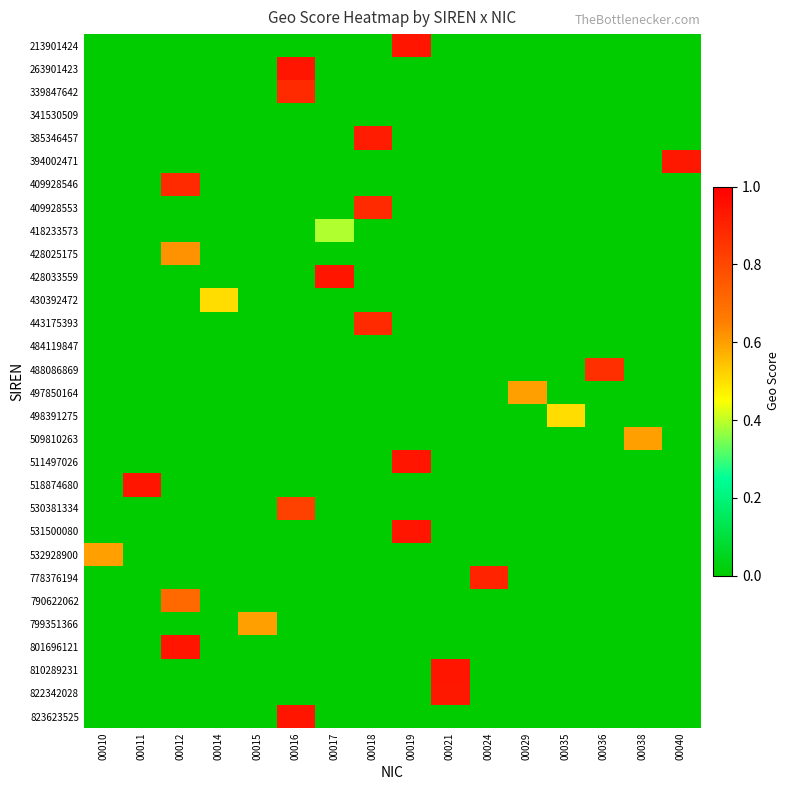

Count the number of categories in the chart.

16